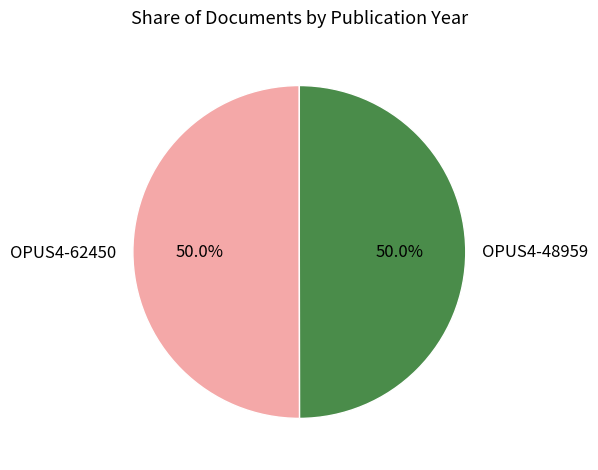

Is it true that OPUS4-48959 is 35% of the pie?

False